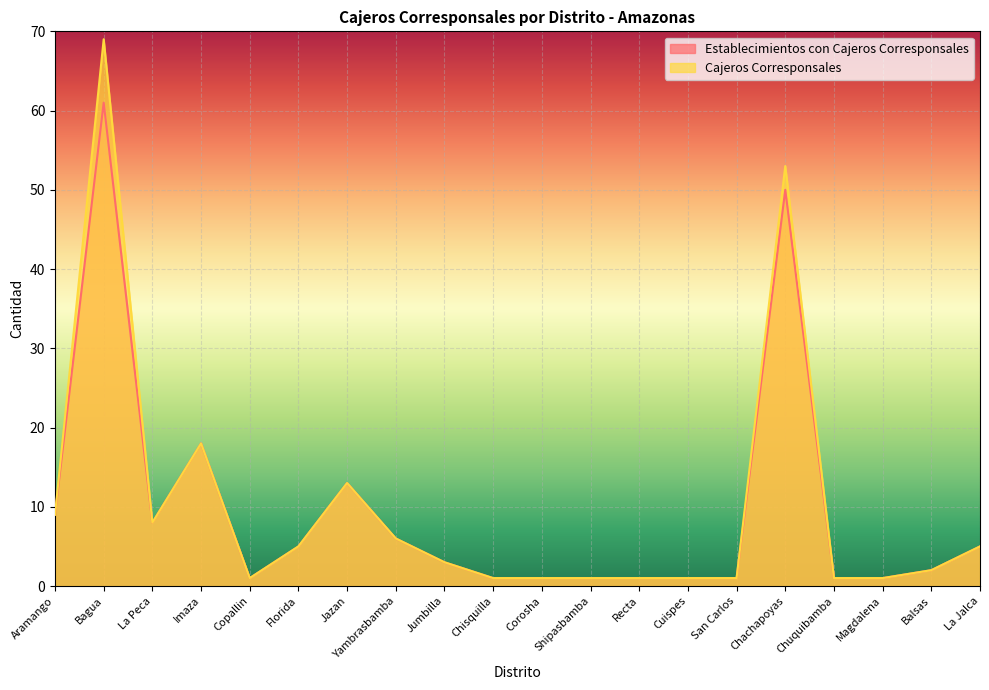

The value of Cajeros Corresponsales at Recta is 1. True or false?

True